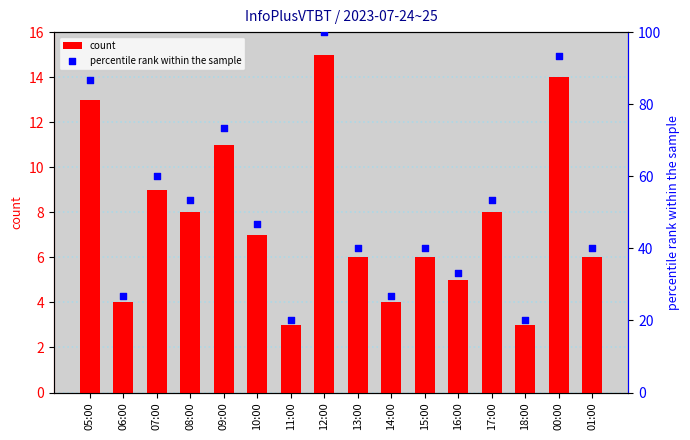

At how many categories does at least one series exceed 92?

2